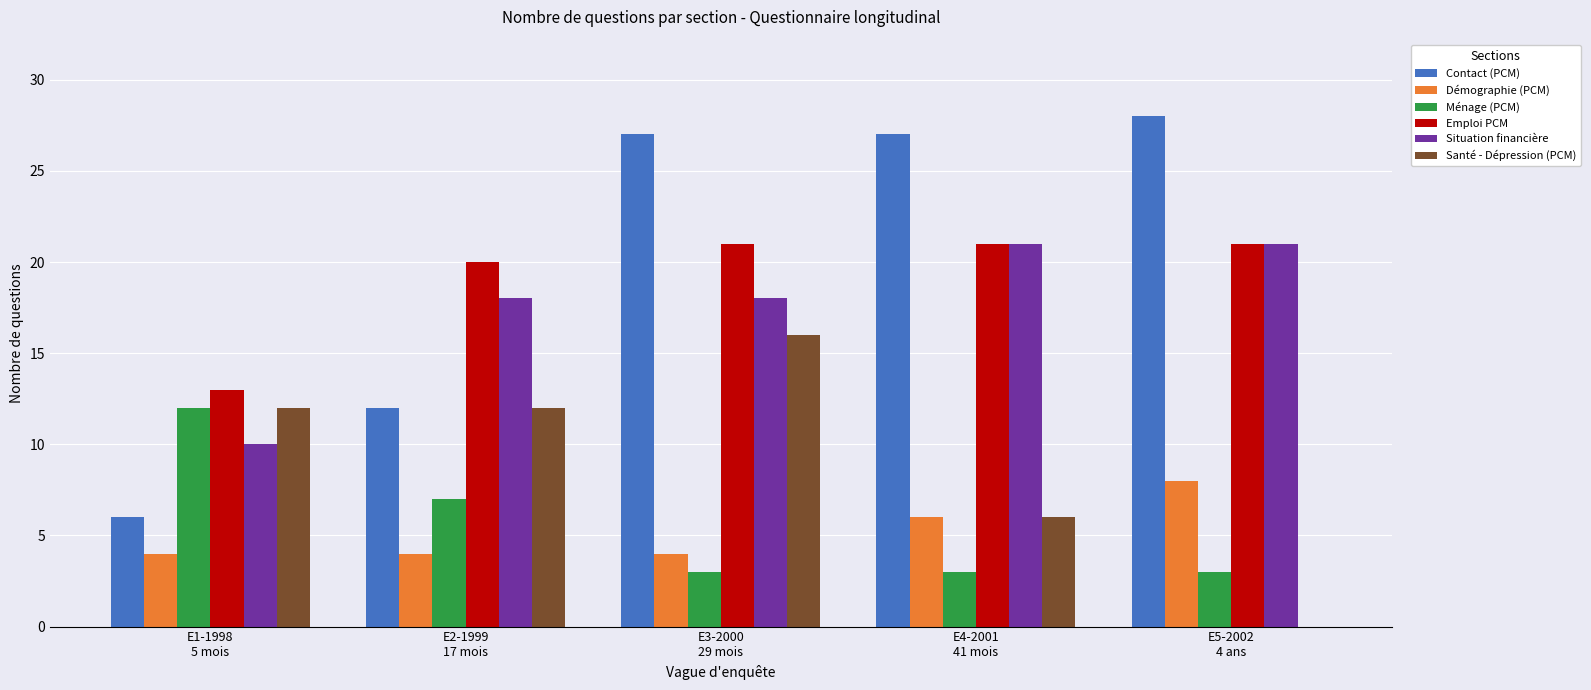

What is the average value of the Ménage (PCM) series?

6